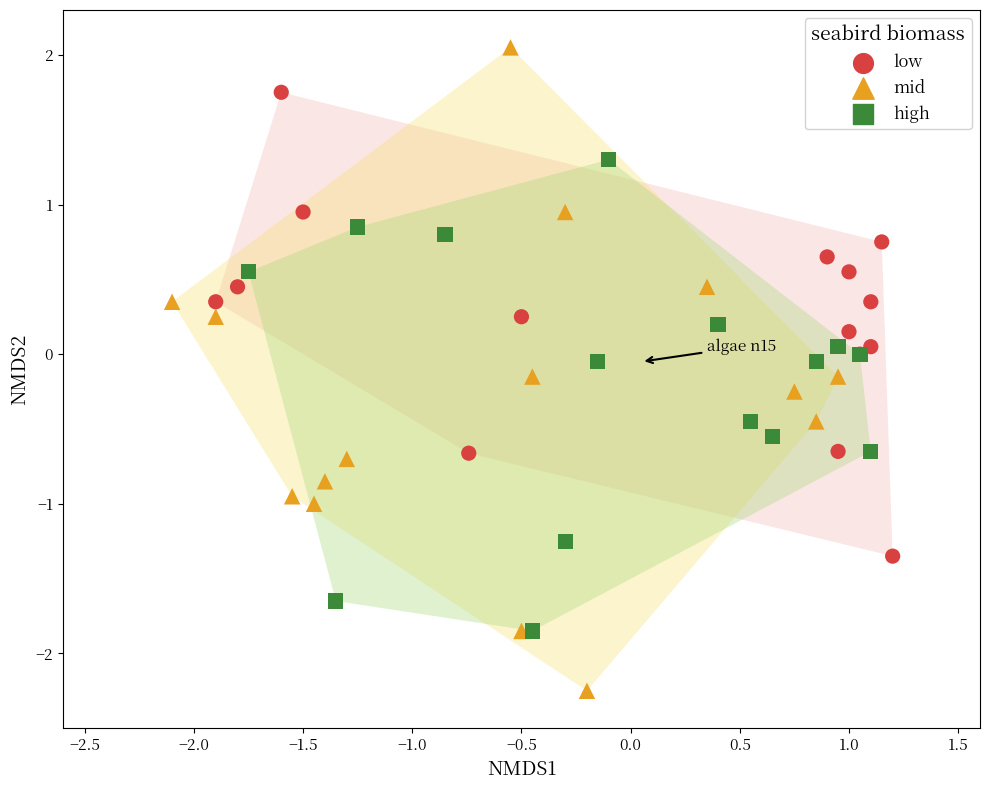

Which series has the largest Y range (max minus min)?

mid